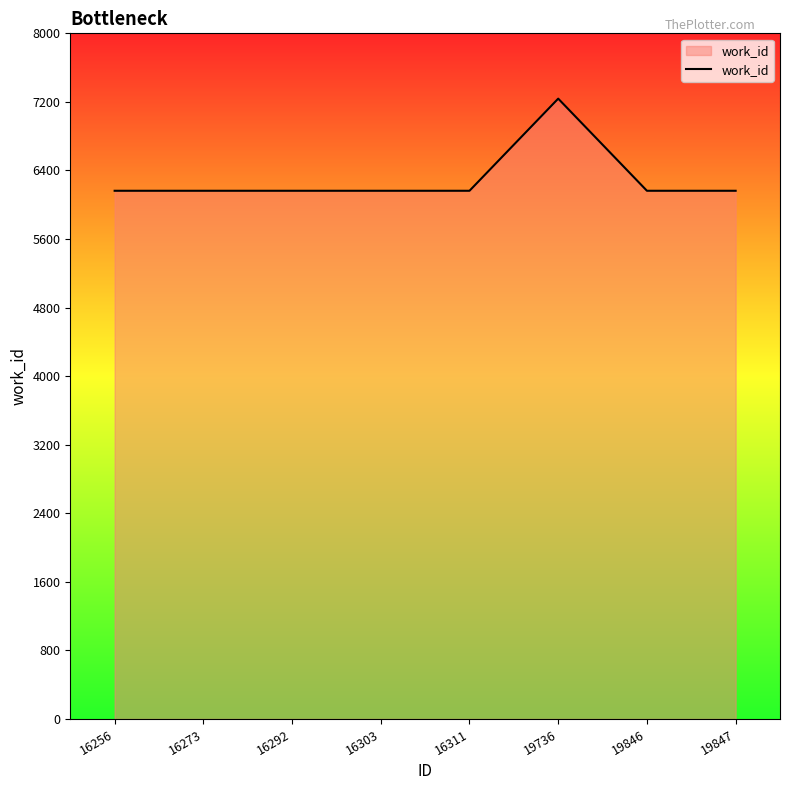

What is the smallest value displayed?

6163